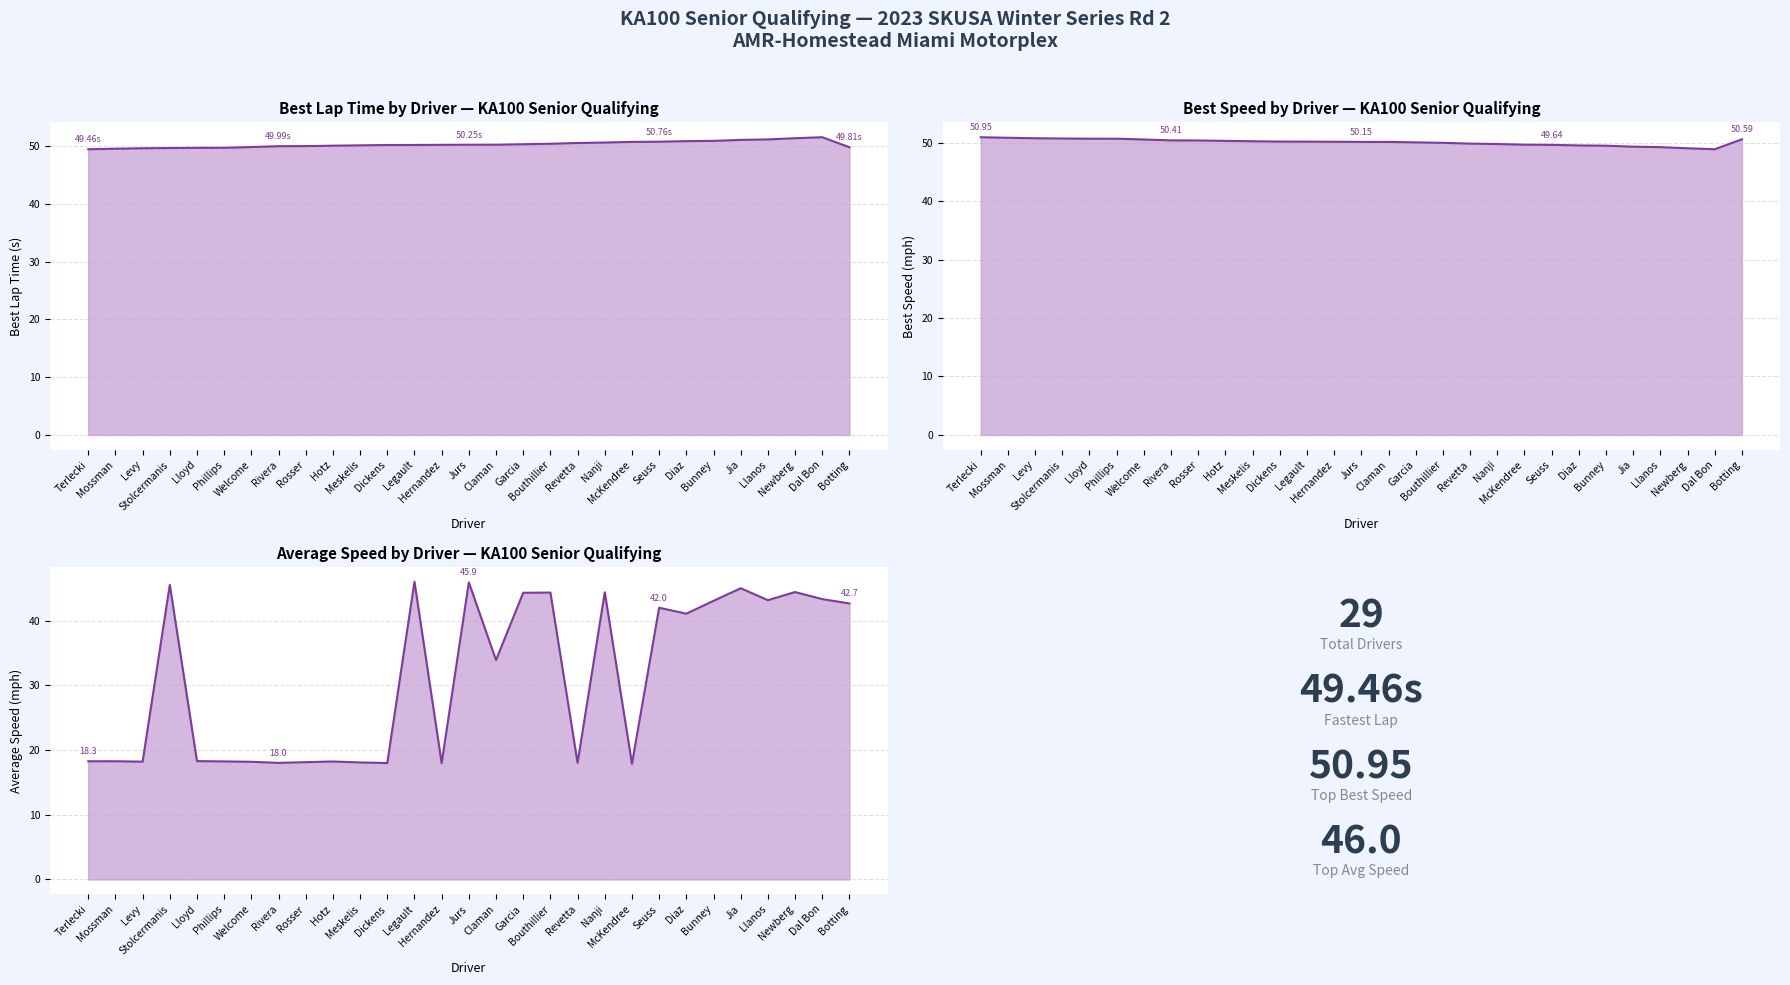

True or false: Average Speed and Best Lap time intersect in this chart.

False